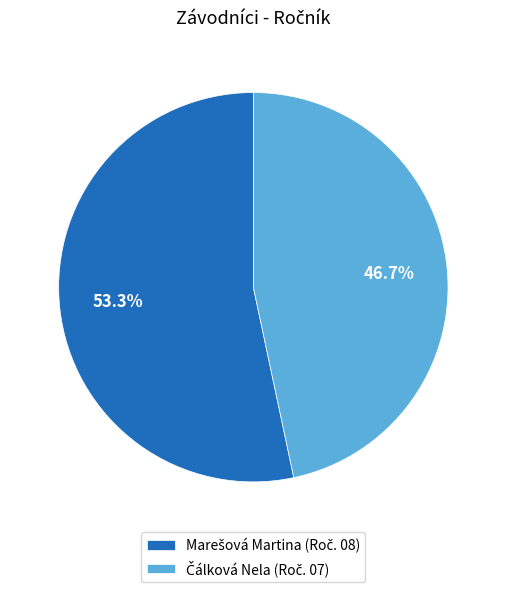

Is there a majority slice in this chart?

Yes